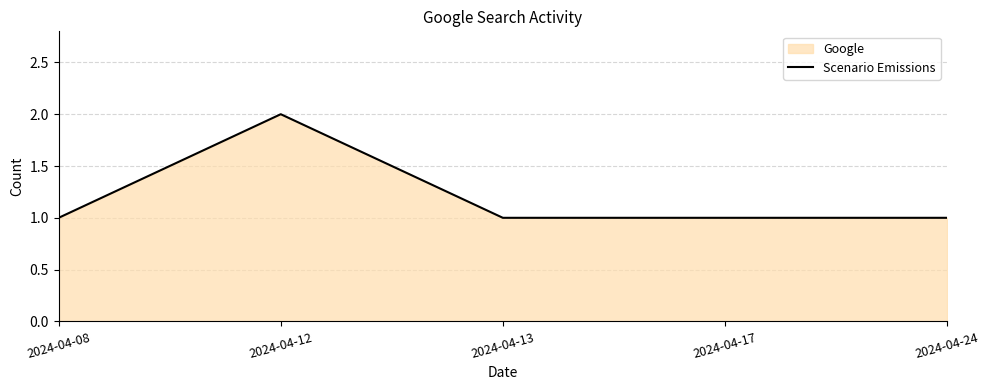

What is the sum of the values at 2024-04-13 and 2024-04-24?

2